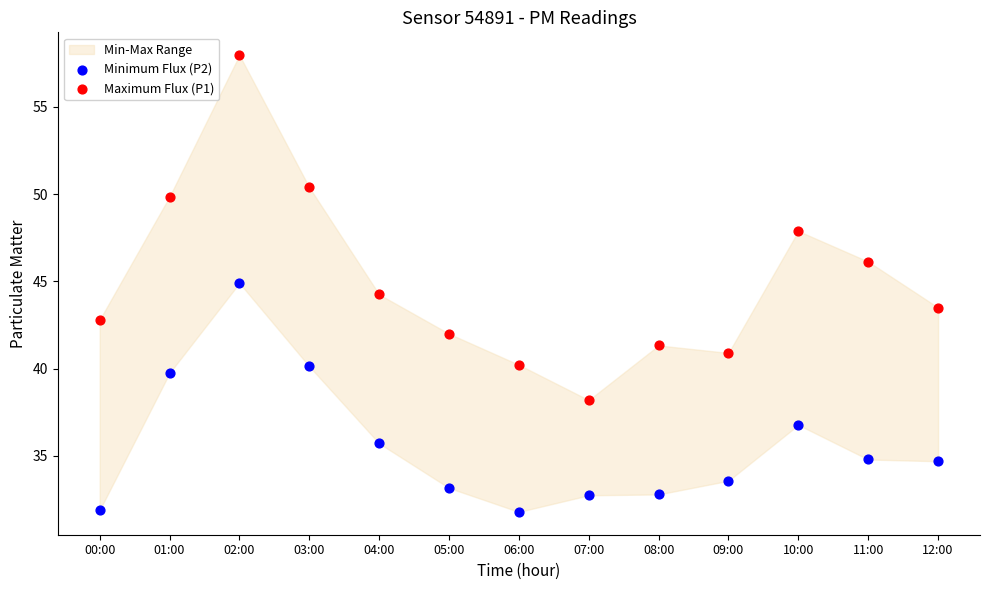

Which series contains the highest Y value?

Maximum Flux (P1)